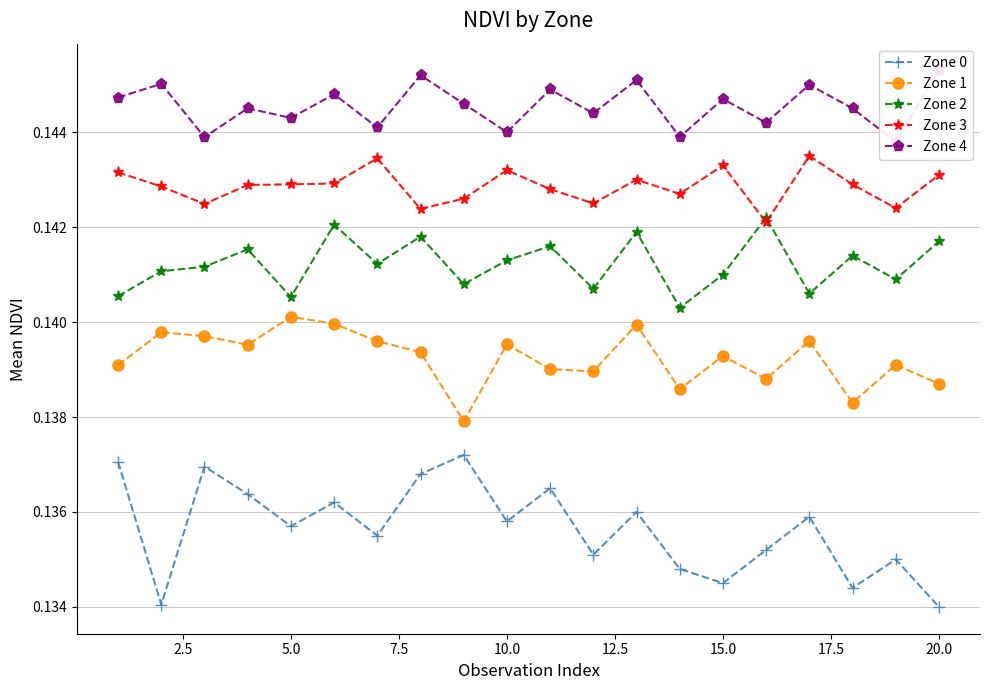

Rank the series by their maximum value, from highest to lowest.

Zone 4, Zone 3, Zone 2, Zone 1, Zone 0